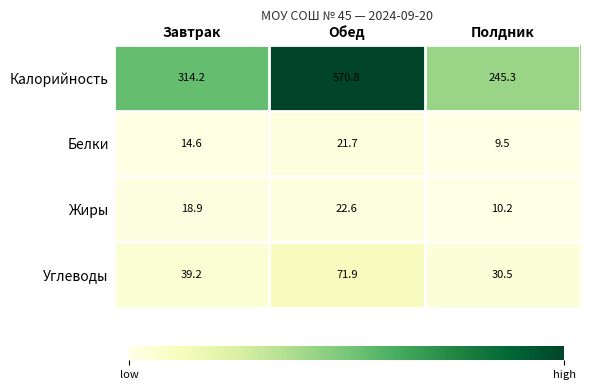

What is the total value across all series at Обед?

687.0